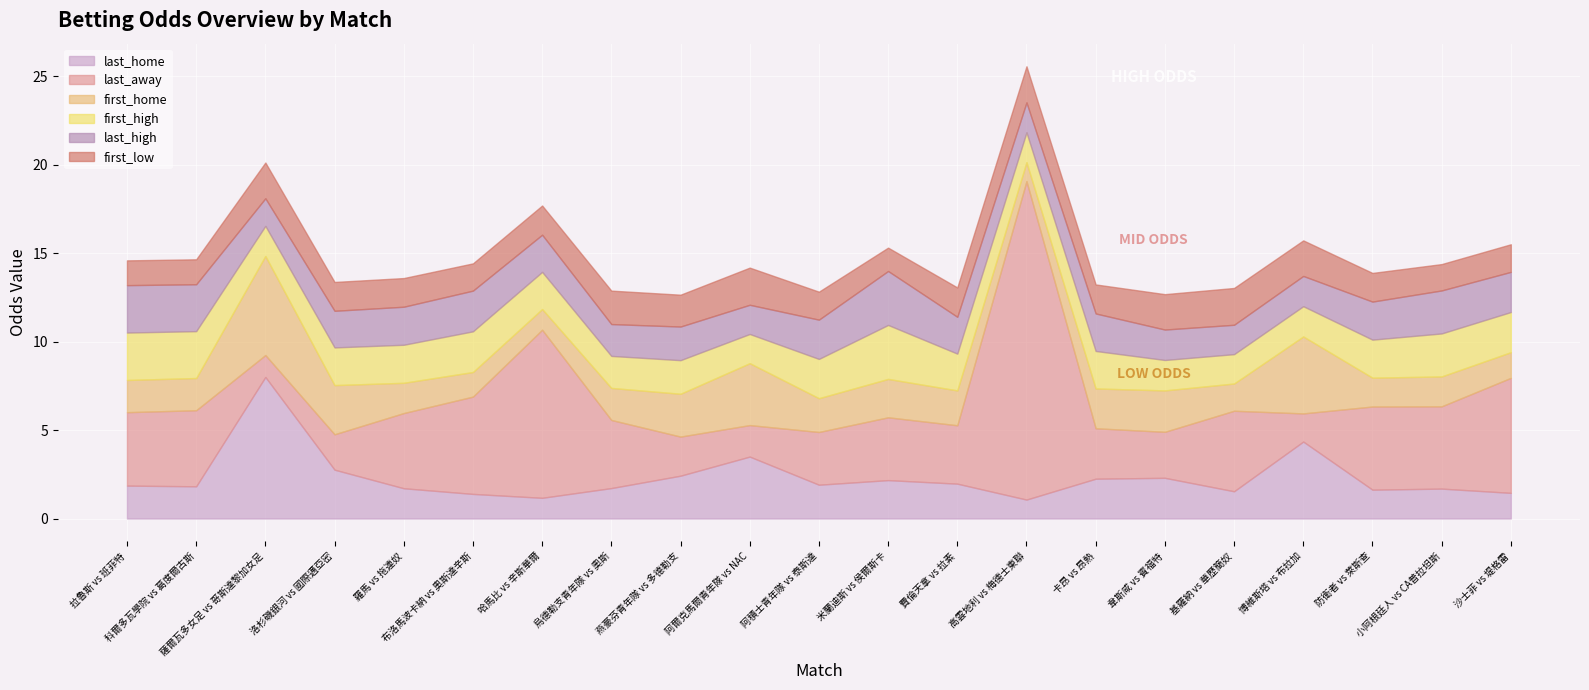

What is the total value across all series at 卡昂 vs 昂熱?

13.2